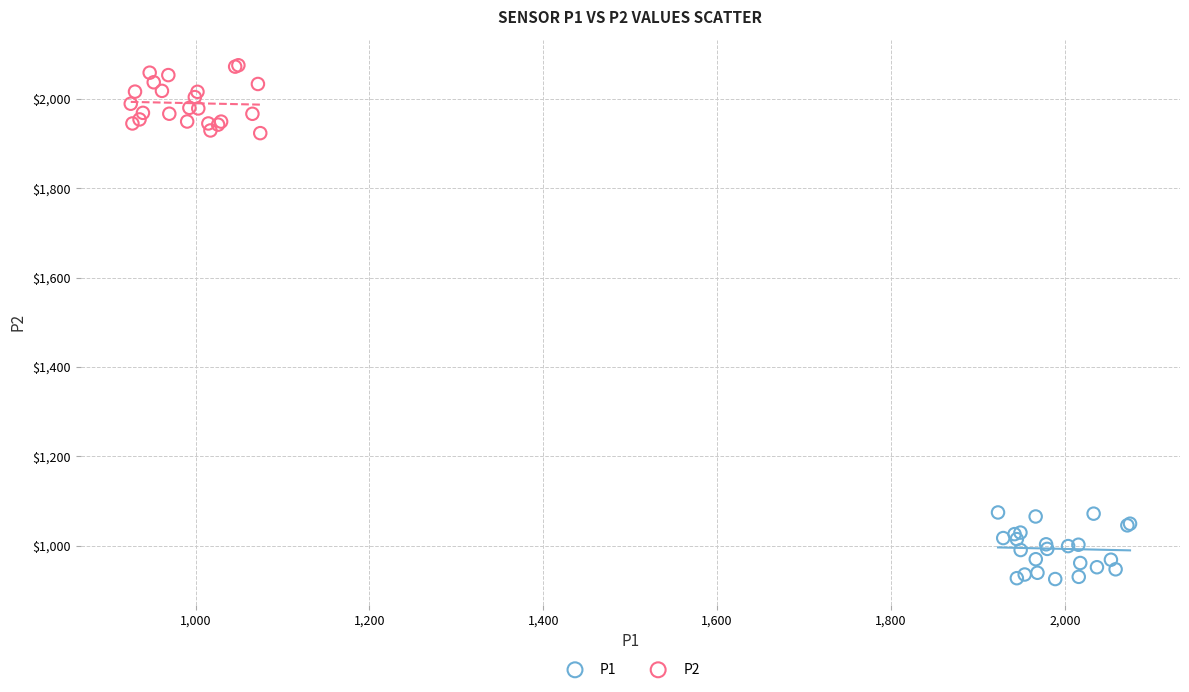

Which series contains the lowest Y value?

P1